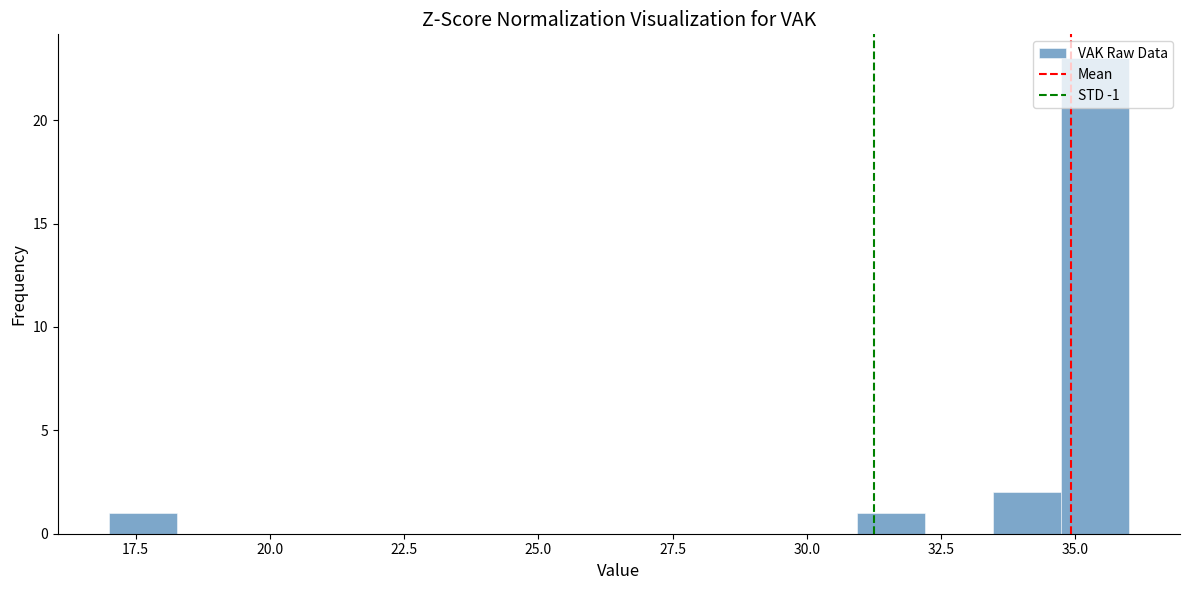

Around what value on the x-axis is the tallest bar? Give the approximate position of its centre, as read against the axis.

35.5